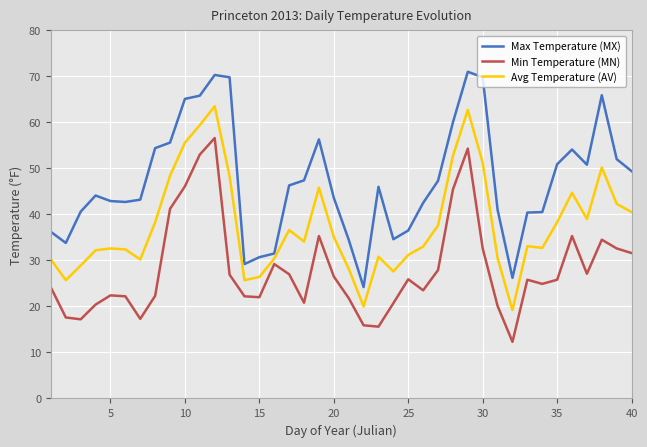

True or false: Max Temperature (MX) and Min Temperature (MN) intersect in this chart.

False